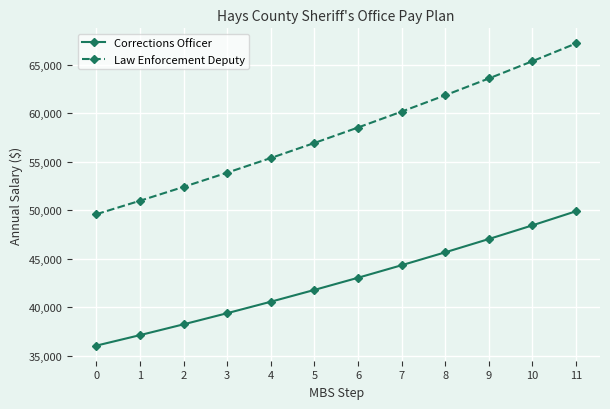

Count the number of data series in this chart.

2